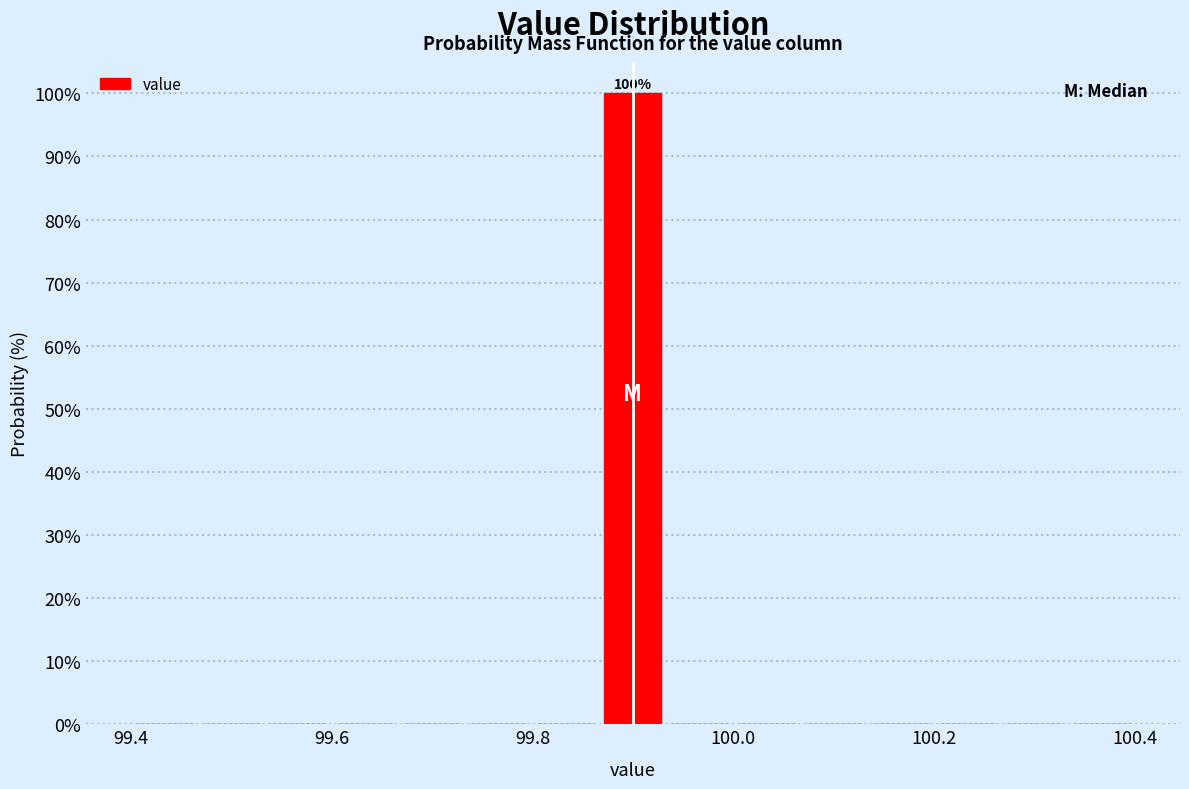

Read against the x-axis, roughly where is the centre of the tallest bar?

99.90